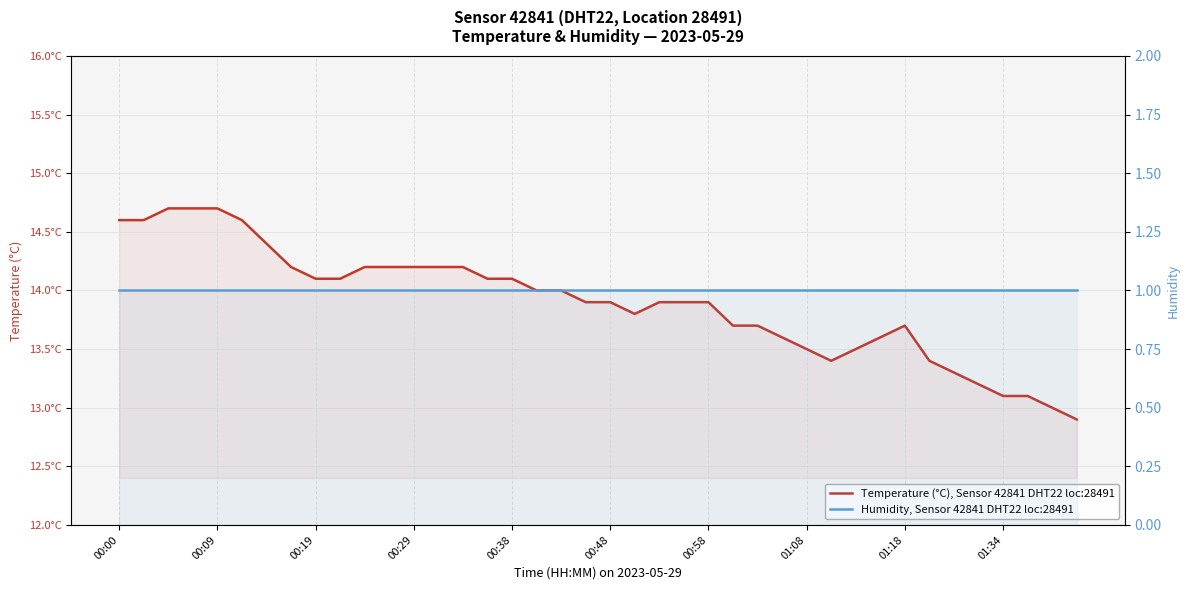

Which series has the largest total across all categories?

Temperature (°C), Sensor 42841 DHT22 loc:28491